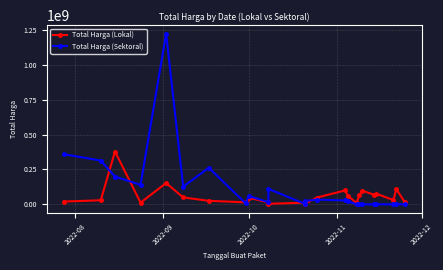

Which series ends up on top after the final intersection of Total Harga (Sektoral) and Total Harga (Lokal)?

Total Harga (Lokal)